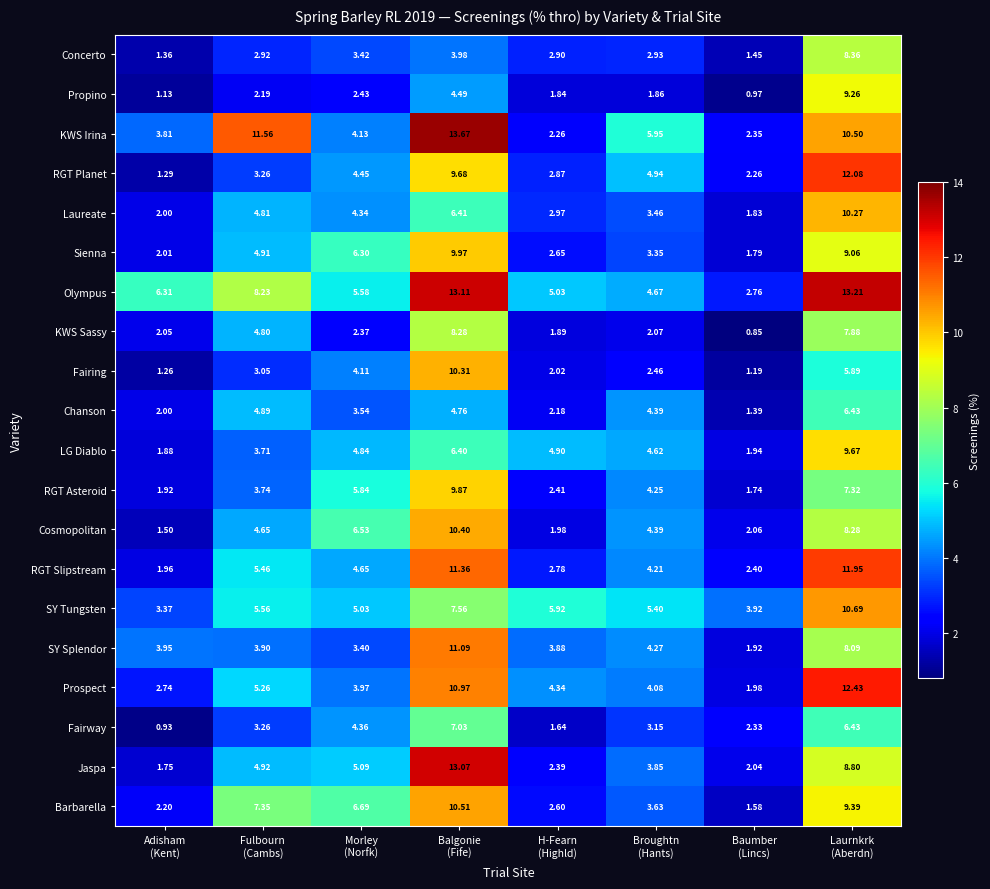

Rank the series by their maximum value, from highest to lowest.

KWS Irina, Olympus, Jaspa, Prospect, RGT Planet, RGT Slipstream, SY Splendor, SY Tungsten, Barbarella, Cosmopolitan, Fairing, Laureate, Sienna, RGT Asteroid, LG Diablo, Propino, Concerto, KWS Sassy, Fairway, Chanson